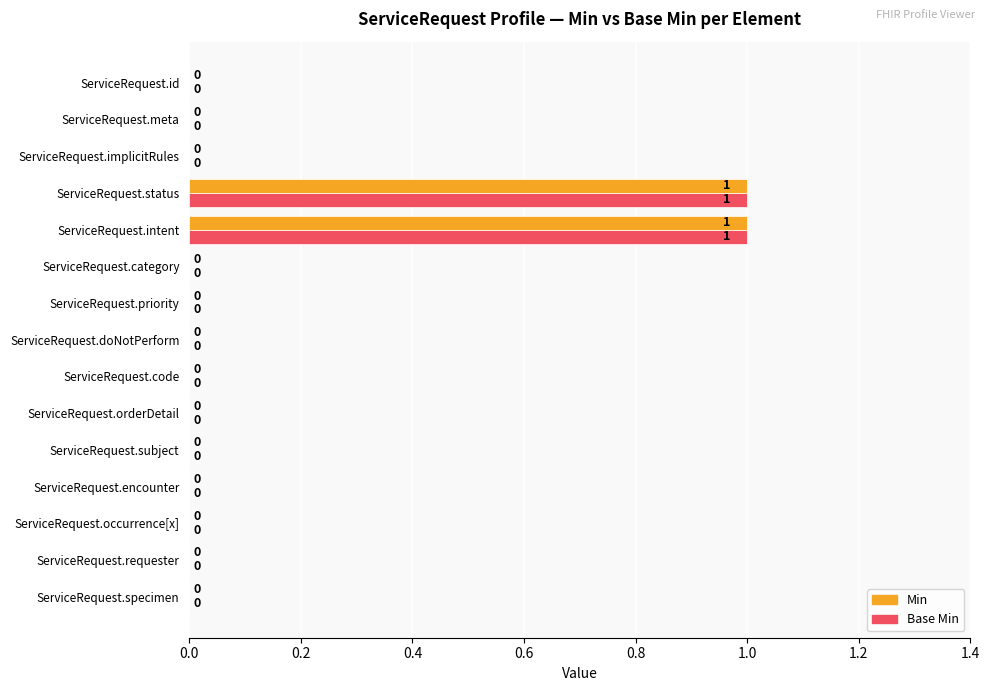

The Base Min series shows 0 at ServiceRequest.occurrence[x]. True or false?

True